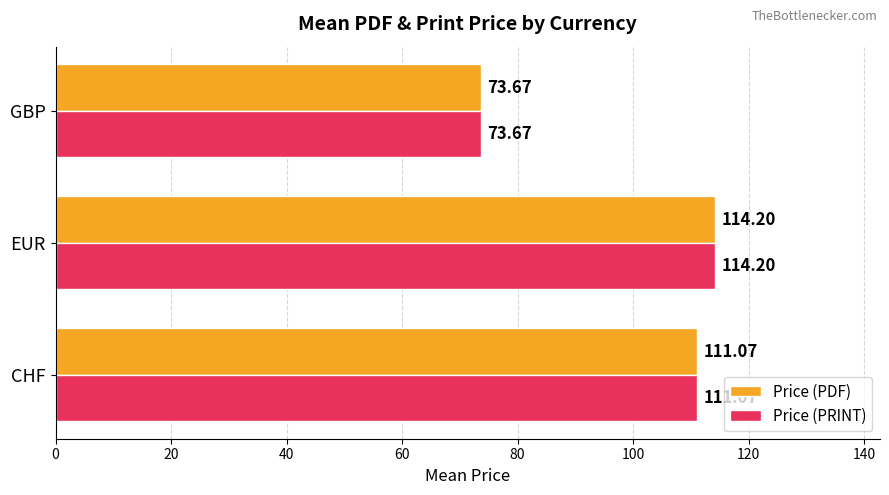

What is the sum of all Price (PDF) values?

298.9